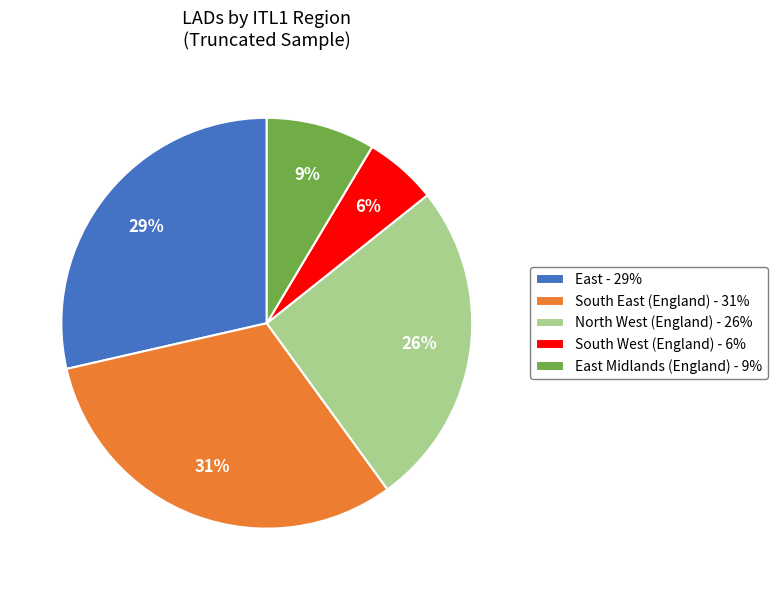

What is the ratio of the value at South West (England) - 6% to the value at East Midlands (England) - 9%?

0.7